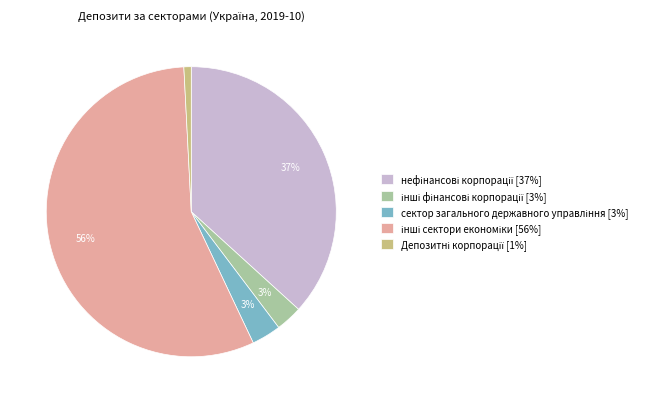

To the nearest percent, what is the average slice percentage?

20%